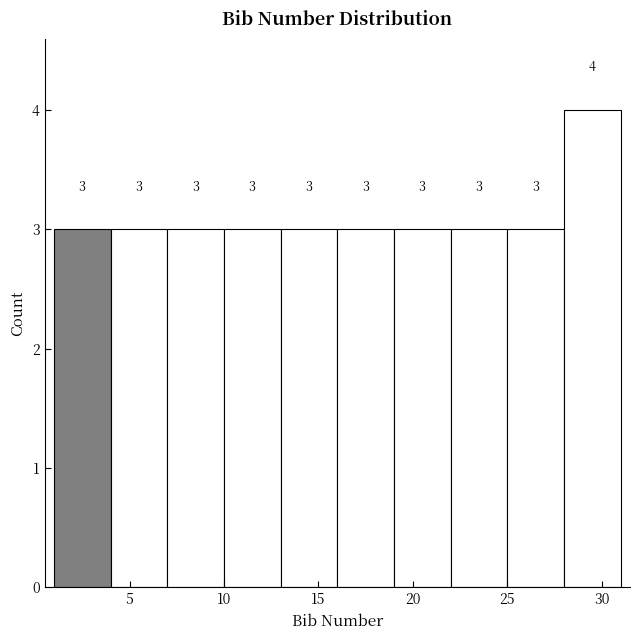

Reading left to right, list every bar in this chart as the range it spans on the x-axis followed by its height.

1 to 4: 3
4 to 7: 3
7 to 10: 3
10 to 13: 3
13 to 16: 3
16 to 19: 3
19 to 22: 3
22 to 25: 3
25 to 28: 3
28 to 31: 4